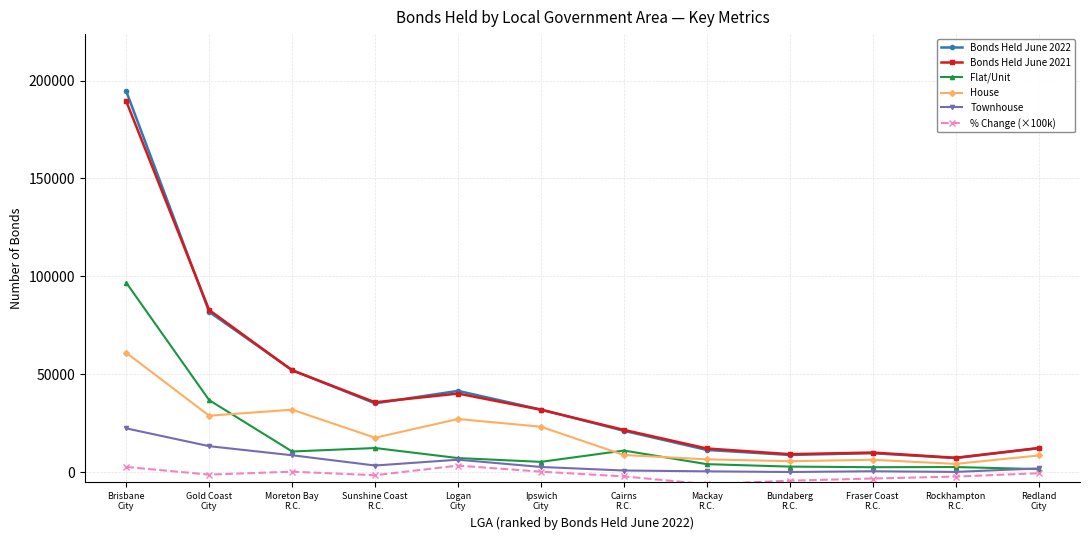

What is the value of the % Change (×100k) point at the 4th from the left?

-1500.0